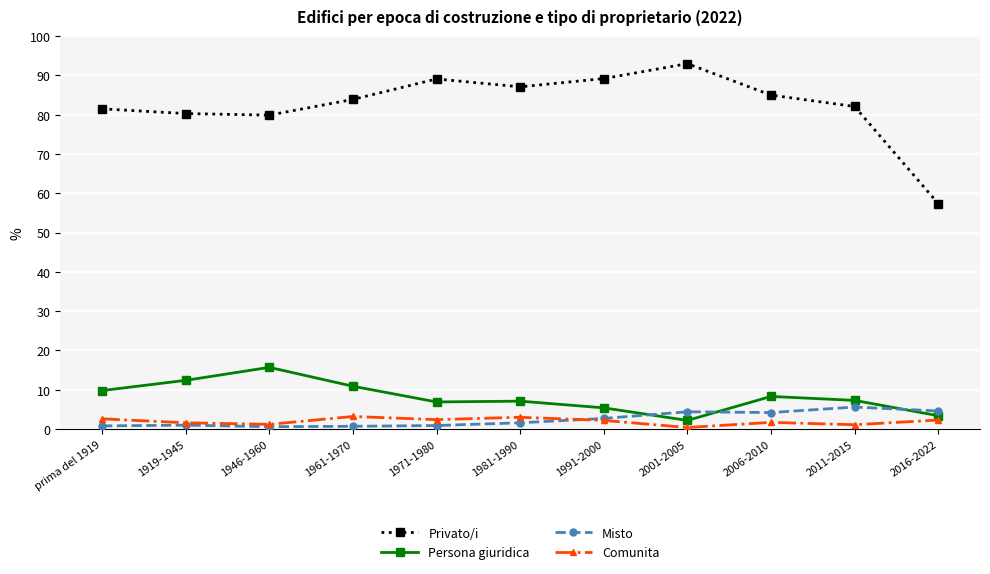

What is the value of the Persona giuridica point at the 9th from the left?

8.3